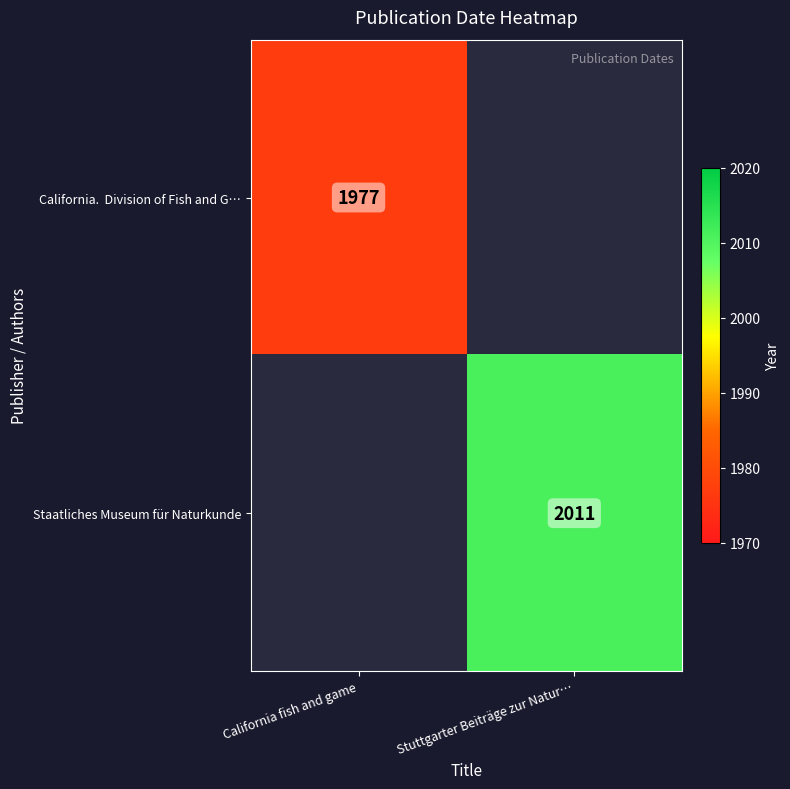

True or false: Staatliches Museum für Naturkunde has a value of 3360 at Stuttgarter Beiträge zur Natur….

False